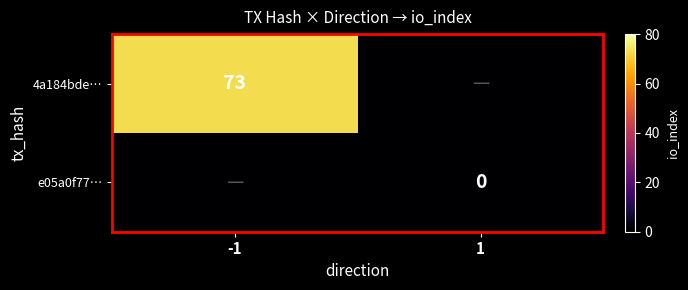

Which has a higher value, 1 or -1?

-1